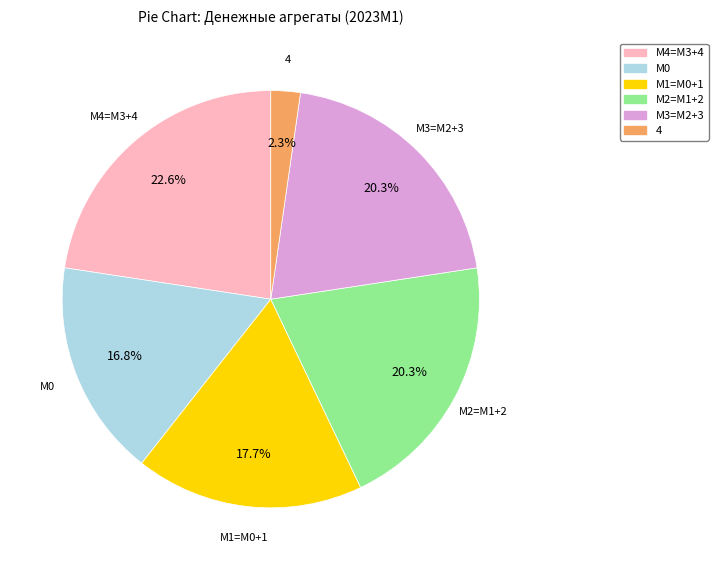

What percentage is the М0 slice, to the nearest percent?

17%